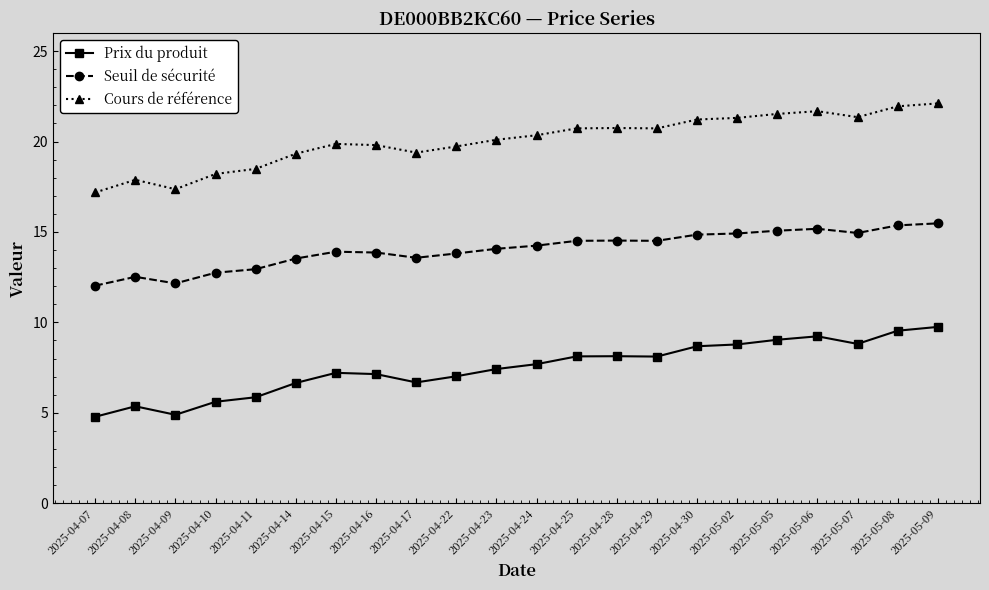

What is the minimum value shown in the chart?

4.8